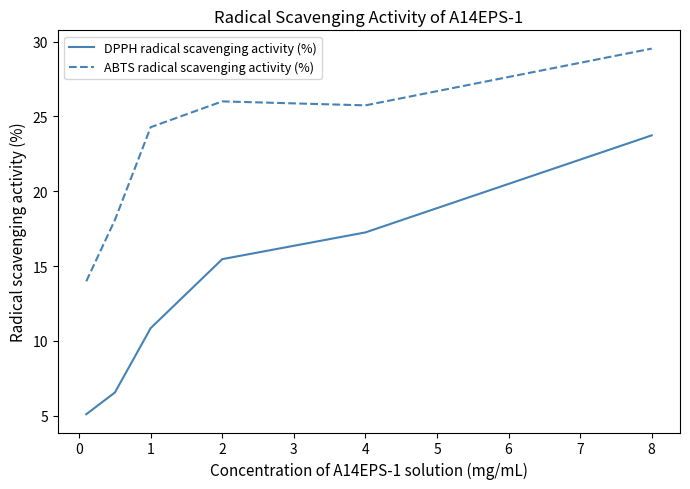

True or false: ABTS radical scavenging activity (%) and DPPH radical scavenging activity (%) cross at least once.

False